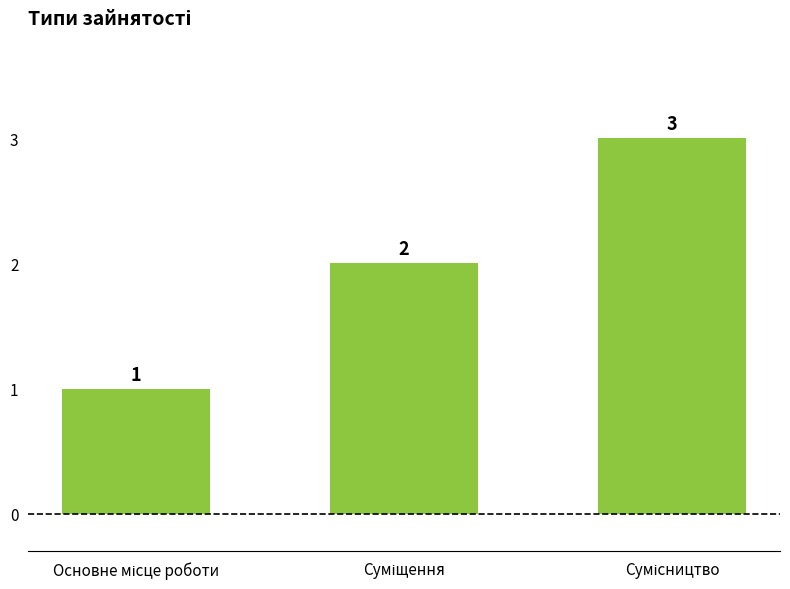

What is the greatest value displayed?

3